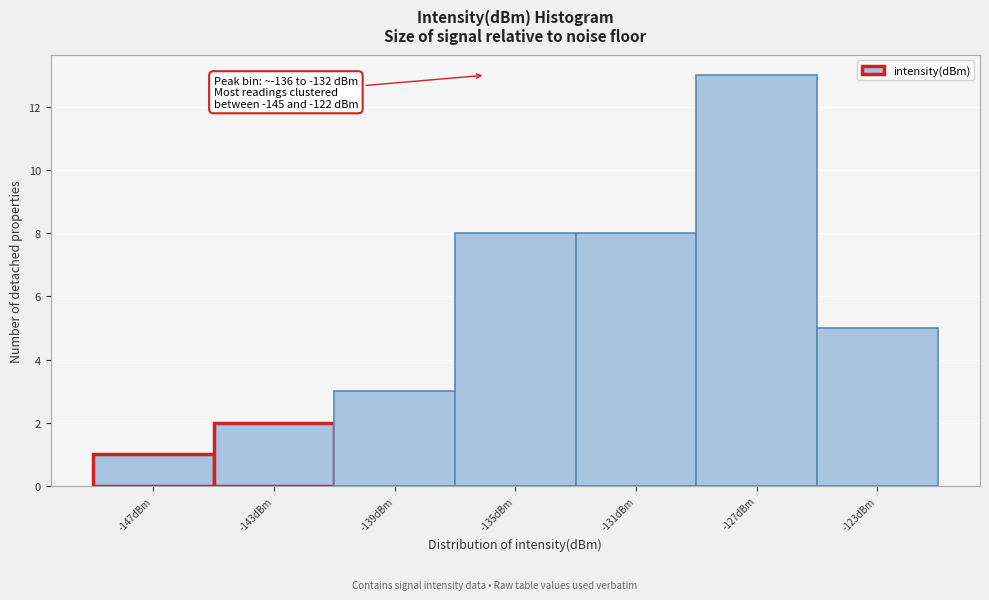

Which range on the x-axis has the tallest bar?

-129 to -125